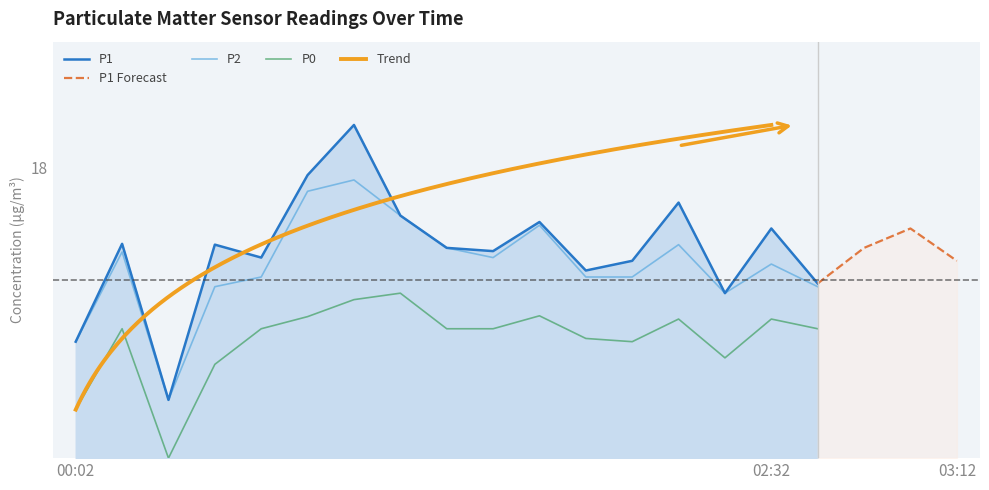

What is the approximate value of P1 at 01:02?

20.6